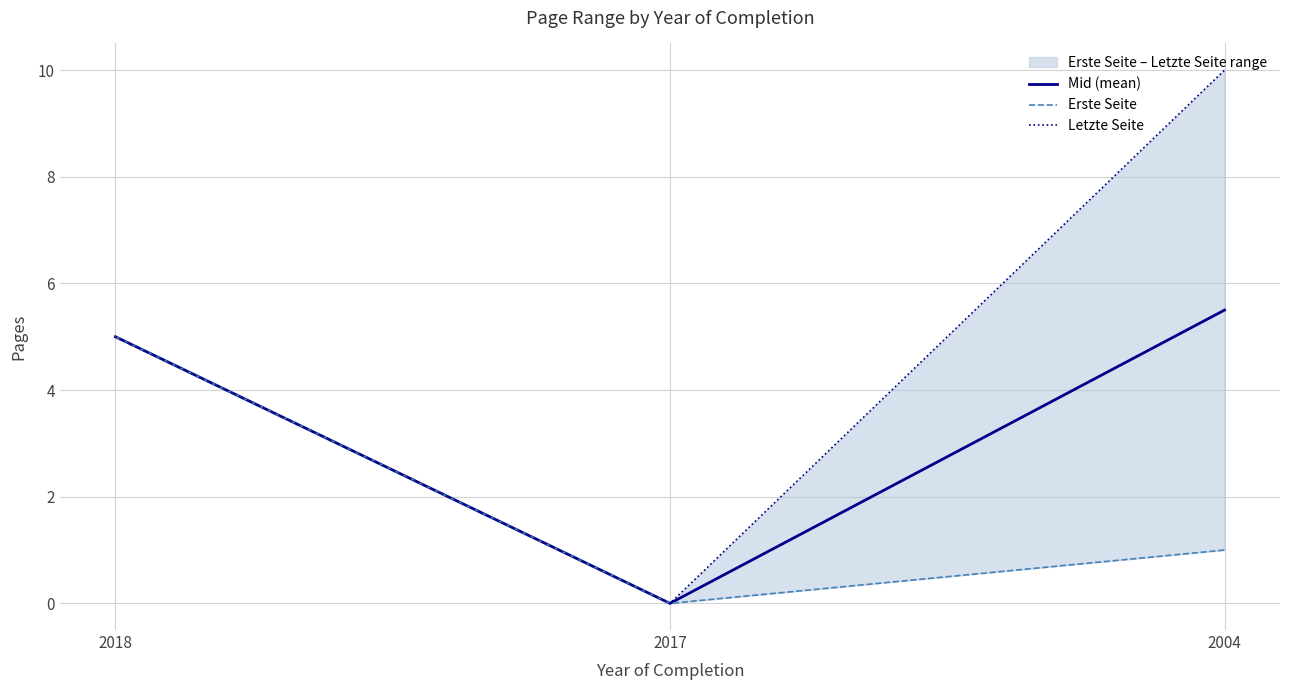

Which category has the highest value in the Mid (mean) series?

2004